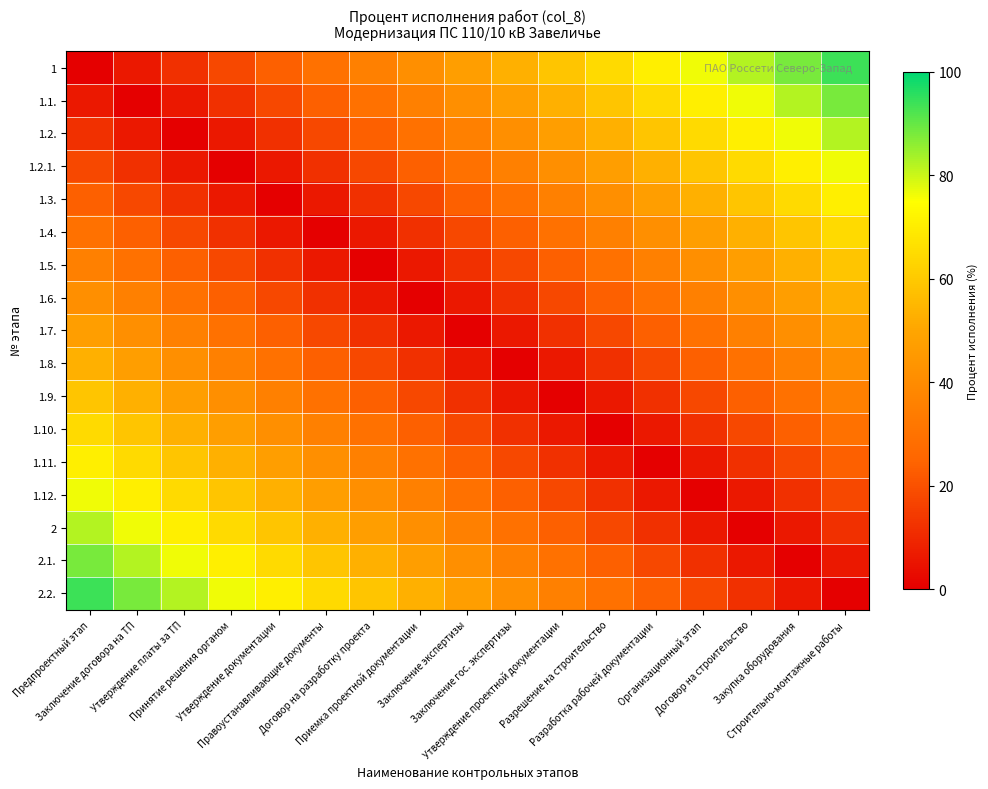

Reading left to right, list all the values displayed in this chart.

1: Предпроектный этап=0.0	Заключение договора на ТП=5.9	Утверждение платы за ТП=11.8	Принятие решения органом=17.6	Утверждение документации=23.5	Правоустанавливающие документы=29.4	Договор на разработку проекта=35.3	Приемка проектной документации=41.2	Заключение экспертизы=47.1	Заключение гос. экспертизы=52.9	Утверждение проектной документации=58.8	Разрешение на строительство=64.7	Разработка рабочей документации=70.6	Организационный этап=76.5	Договор на строительство=82.4	Закупка оборудования=88.2	Строительно-монтажные работы=94.1
1.1.: Предпроектный этап=5.9	Заключение договора на ТП=0.0	Утверждение платы за ТП=5.9	Принятие решения органом=11.8	Утверждение документации=17.6	Правоустанавливающие документы=23.5	Договор на разработку проекта=29.4	Приемка проектной документации=35.3	Заключение экспертизы=41.2	Заключение гос. экспертизы=47.1	Утверждение проектной документации=52.9	Разрешение на строительство=58.8	Разработка рабочей документации=64.7	Организационный этап=70.6	Договор на строительство=76.5	Закупка оборудования=82.4	Строительно-монтажные работы=88.2
1.2.: Предпроектный этап=11.8	Заключение договора на ТП=5.9	Утверждение платы за ТП=0.0	Принятие решения органом=5.9	Утверждение документации=11.8	Правоустанавливающие документы=17.6	Договор на разработку проекта=23.5	Приемка проектной документации=29.4	Заключение экспертизы=35.3	Заключение гос. экспертизы=41.2	Утверждение проектной документации=47.1	Разрешение на строительство=52.9	Разработка рабочей документации=58.8	Организационный этап=64.7	Договор на строительство=70.6	Закупка оборудования=76.5	Строительно-монтажные работы=82.4
1.2.1.: Предпроектный этап=17.6	Заключение договора на ТП=11.8	Утверждение платы за ТП=5.9	Принятие решения органом=0.0	Утверждение документации=5.9	Правоустанавливающие документы=11.8	Договор на разработку проекта=17.6	Приемка проектной документации=23.5	Заключение экспертизы=29.4	Заключение гос. экспертизы=35.3	Утверждение проектной документации=41.2	Разрешение на строительство=47.1	Разработка рабочей документации=52.9	Организационный этап=58.8	Договор на строительство=64.7	Закупка оборудования=70.6	Строительно-монтажные работы=76.5
1.3.: Предпроектный этап=23.5	Заключение договора на ТП=17.6	Утверждение платы за ТП=11.8	Принятие решения органом=5.9	Утверждение документации=0.0	Правоустанавливающие документы=5.9	Договор на разработку проекта=11.8	Приемка проектной документации=17.6	Заключение экспертизы=23.5	Заключение гос. экспертизы=29.4	Утверждение проектной документации=35.3	Разрешение на строительство=41.2	Разработка рабочей документации=47.1	Организационный этап=52.9	Договор на строительство=58.8	Закупка оборудования=64.7	Строительно-монтажные работы=70.6
1.4.: Предпроектный этап=29.4	Заключение договора на ТП=23.5	Утверждение платы за ТП=17.6	Принятие решения органом=11.8	Утверждение документации=5.9	Правоустанавливающие документы=0.0	Договор на разработку проекта=5.9	Приемка проектной документации=11.8	Заключение экспертизы=17.6	Заключение гос. экспертизы=23.5	Утверждение проектной документации=29.4	Разрешение на строительство=35.3	Разработка рабочей документации=41.2	Организационный этап=47.1	Договор на строительство=52.9	Закупка оборудования=58.8	Строительно-монтажные работы=64.7
1.5.: Предпроектный этап=35.3	Заключение договора на ТП=29.4	Утверждение платы за ТП=23.5	Принятие решения органом=17.6	Утверждение документации=11.8	Правоустанавливающие документы=5.9	Договор на разработку проекта=0.0	Приемка проектной документации=5.9	Заключение экспертизы=11.8	Заключение гос. экспертизы=17.6	Утверждение проектной документации=23.5	Разрешение на строительство=29.4	Разработка рабочей документации=35.3	Организационный этап=41.2	Договор на строительство=47.1	Закупка оборудования=52.9	Строительно-монтажные работы=58.8
1.6.: Предпроектный этап=41.2	Заключение договора на ТП=35.3	Утверждение платы за ТП=29.4	Принятие решения органом=23.5	Утверждение документации=17.6	Правоустанавливающие документы=11.8	Договор на разработку проекта=5.9	Приемка проектной документации=0.0	Заключение экспертизы=5.9	Заключение гос. экспертизы=11.8	Утверждение проектной документации=17.6	Разрешение на строительство=23.5	Разработка рабочей документации=29.4	Организационный этап=35.3	Договор на строительство=41.2	Закупка оборудования=47.1	Строительно-монтажные работы=52.9
1.7.: Предпроектный этап=47.1	Заключение договора на ТП=41.2	Утверждение платы за ТП=35.3	Принятие решения органом=29.4	Утверждение документации=23.5	Правоустанавливающие документы=17.6	Договор на разработку проекта=11.8	Приемка проектной документации=5.9	Заключение экспертизы=0.0	Заключение гос. экспертизы=5.9	Утверждение проектной документации=11.8	Разрешение на строительство=17.6	Разработка рабочей документации=23.5	Организационный этап=29.4	Договор на строительство=35.3	Закупка оборудования=41.2	Строительно-монтажные работы=47.1
1.8.: Предпроектный этап=52.9	Заключение договора на ТП=47.1	Утверждение платы за ТП=41.2	Принятие решения органом=35.3	Утверждение документации=29.4	Правоустанавливающие документы=23.5	Договор на разработку проекта=17.6	Приемка проектной документации=11.8	Заключение экспертизы=5.9	Заключение гос. экспертизы=0.0	Утверждение проектной документации=5.9	Разрешение на строительство=11.8	Разработка рабочей документации=17.6	Организационный этап=23.5	Договор на строительство=29.4	Закупка оборудования=35.3	Строительно-монтажные работы=41.2
1.9.: Предпроектный этап=58.8	Заключение договора на ТП=52.9	Утверждение платы за ТП=47.1	Принятие решения органом=41.2	Утверждение документации=35.3	Правоустанавливающие документы=29.4	Договор на разработку проекта=23.5	Приемка проектной документации=17.6	Заключение экспертизы=11.8	Заключение гос. экспертизы=5.9	Утверждение проектной документации=0.0	Разрешение на строительство=5.9	Разработка рабочей документации=11.8	Организационный этап=17.6	Договор на строительство=23.5	Закупка оборудования=29.4	Строительно-монтажные работы=35.3
1.10.: Предпроектный этап=64.7	Заключение договора на ТП=58.8	Утверждение платы за ТП=52.9	Принятие решения органом=47.1	Утверждение документации=41.2	Правоустанавливающие документы=35.3	Договор на разработку проекта=29.4	Приемка проектной документации=23.5	Заключение экспертизы=17.6	Заключение гос. экспертизы=11.8	Утверждение проектной документации=5.9	Разрешение на строительство=0.0	Разработка рабочей документации=5.9	Организационный этап=11.8	Договор на строительство=17.6	Закупка оборудования=23.5	Строительно-монтажные работы=29.4
1.11.: Предпроектный этап=70.6	Заключение договора на ТП=64.7	Утверждение платы за ТП=58.8	Принятие решения органом=52.9	Утверждение документации=47.1	Правоустанавливающие документы=41.2	Договор на разработку проекта=35.3	Приемка проектной документации=29.4	Заключение экспертизы=23.5	Заключение гос. экспертизы=17.6	Утверждение проектной документации=11.8	Разрешение на строительство=5.9	Разработка рабочей документации=0.0	Организационный этап=5.9	Договор на строительство=11.8	Закупка оборудования=17.6	Строительно-монтажные работы=23.5
1.12.: Предпроектный этап=76.5	Заключение договора на ТП=70.6	Утверждение платы за ТП=64.7	Принятие решения органом=58.8	Утверждение документации=52.9	Правоустанавливающие документы=47.1	Договор на разработку проекта=41.2	Приемка проектной документации=35.3	Заключение экспертизы=29.4	Заключение гос. экспертизы=23.5	Утверждение проектной документации=17.6	Разрешение на строительство=11.8	Разработка рабочей документации=5.9	Организационный этап=0.0	Договор на строительство=5.9	Закупка оборудования=11.8	Строительно-монтажные работы=17.6
2: Предпроектный этап=82.4	Заключение договора на ТП=76.5	Утверждение платы за ТП=70.6	Принятие решения органом=64.7	Утверждение документации=58.8	Правоустанавливающие документы=52.9	Договор на разработку проекта=47.1	Приемка проектной документации=41.2	Заключение экспертизы=35.3	Заключение гос. экспертизы=29.4	Утверждение проектной документации=23.5	Разрешение на строительство=17.6	Разработка рабочей документации=11.8	Организационный этап=5.9	Договор на строительство=0.0	Закупка оборудования=5.9	Строительно-монтажные работы=11.8
2.1.: Предпроектный этап=88.2	Заключение договора на ТП=82.4	Утверждение платы за ТП=76.5	Принятие решения органом=70.6	Утверждение документации=64.7	Правоустанавливающие документы=58.8	Договор на разработку проекта=52.9	Приемка проектной документации=47.1	Заключение экспертизы=41.2	Заключение гос. экспертизы=35.3	Утверждение проектной документации=29.4	Разрешение на строительство=23.5	Разработка рабочей документации=17.6	Организационный этап=11.8	Договор на строительство=5.9	Закупка оборудования=0.0	Строительно-монтажные работы=5.9
2.2.: Предпроектный этап=94.1	Заключение договора на ТП=88.2	Утверждение платы за ТП=82.4	Принятие решения органом=76.5	Утверждение документации=70.6	Правоустанавливающие документы=64.7	Договор на разработку проекта=58.8	Приемка проектной документации=52.9	Заключение экспертизы=47.1	Заключение гос. экспертизы=41.2	Утверждение проектной документации=35.3	Разрешение на строительство=29.4	Разработка рабочей документации=23.5	Организационный этап=17.6	Договор на строительство=11.8	Закупка оборудования=5.9	Строительно-монтажные работы=0.0